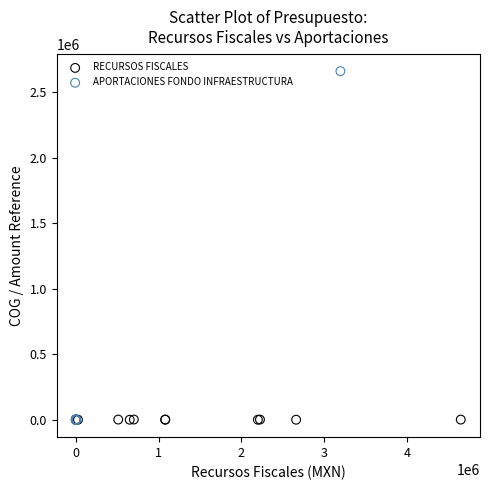

Which series contains the highest Y value?

APORTACIONES FONDO INFRAESTRUCTURA